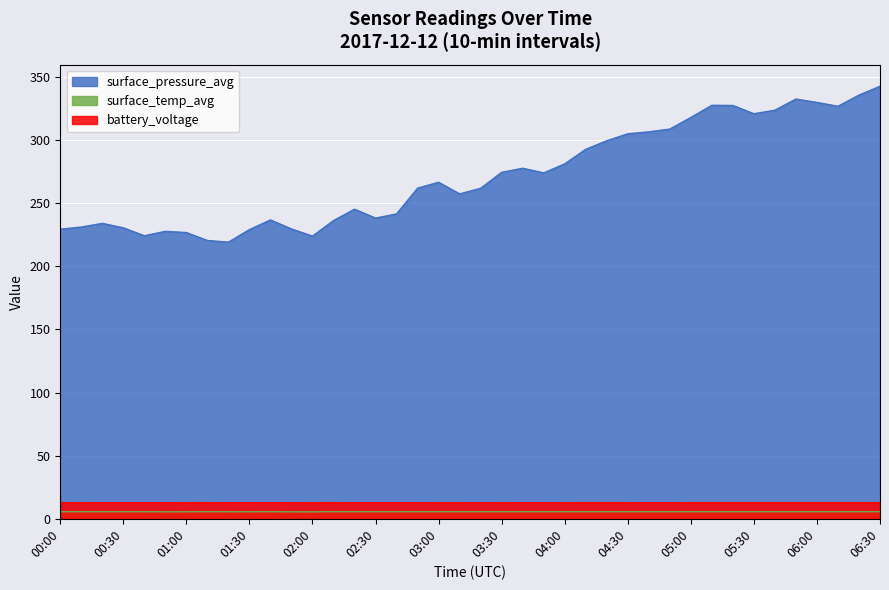

At which category does the chart reach its peak across all series?

06:30